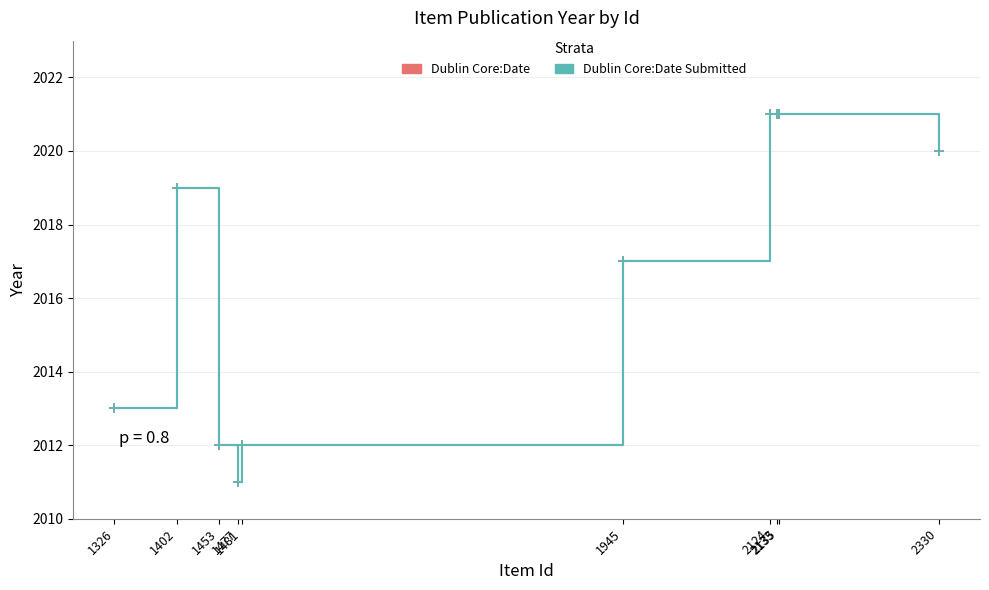

What is the sum of the Dublin Core:Date Submitted values at 2124 and 2330?

4041